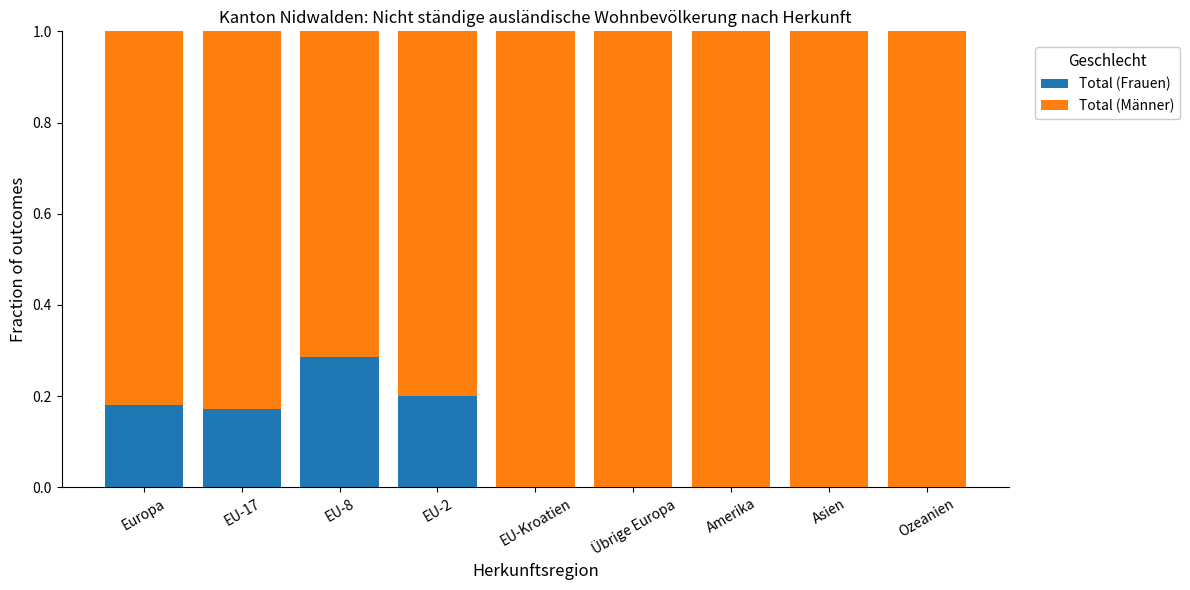

What is the total value across all series at EU-8?

1.0